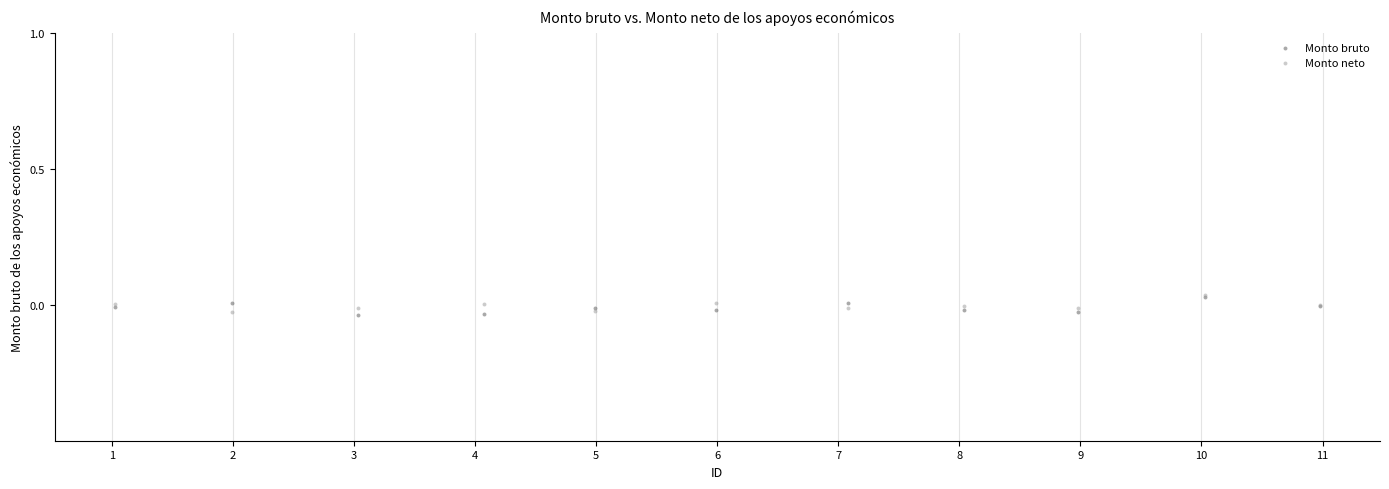

What are all the series names shown in the legend?

Monto bruto, Monto neto